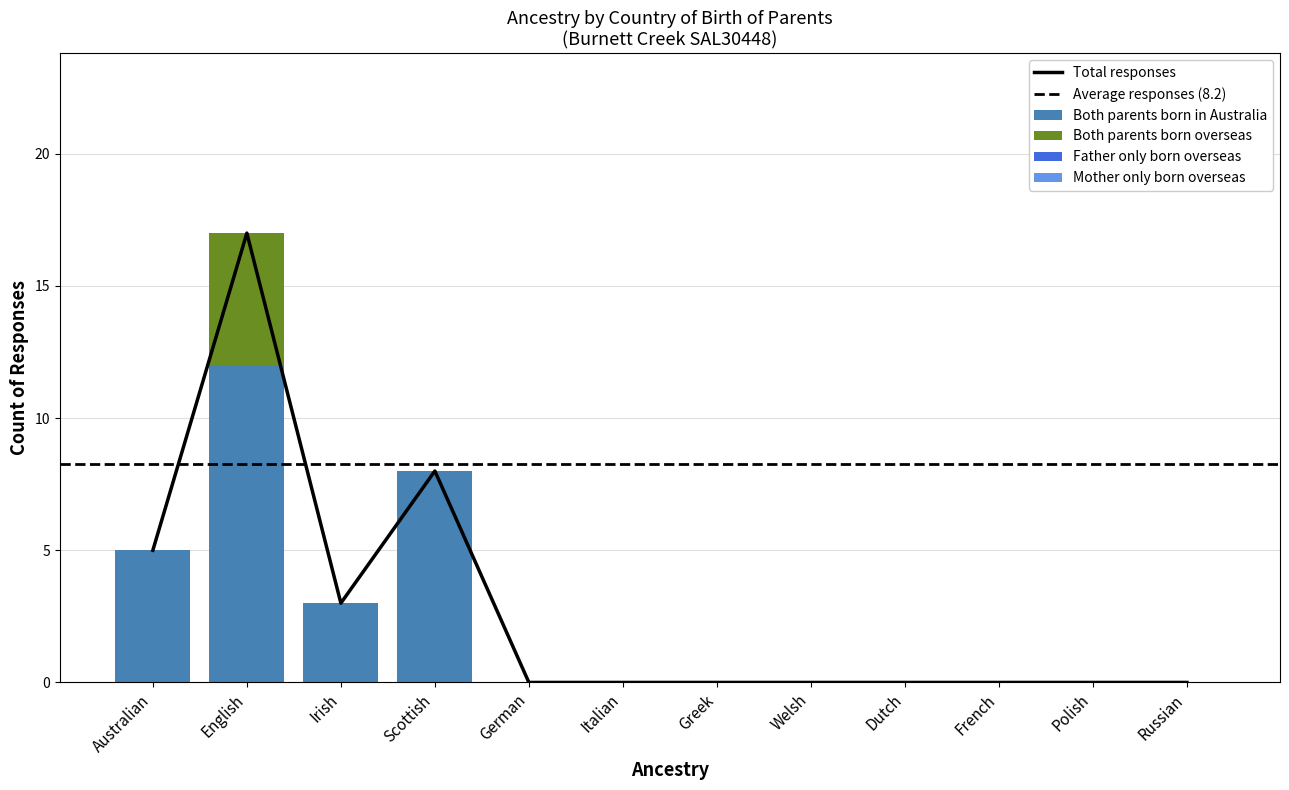

Reading left to right, list all the values displayed in this chart.

Both parents born overseas: Australian=0	English=5	Irish=0	Scottish=0	German=0	Italian=0	Greek=0	Welsh=0	Dutch=0	French=0	Polish=0	Russian=0
Both parents born in Australia: Australian=5	English=12	Irish=3	Scottish=8	German=0	Italian=0	Greek=0	Welsh=0	Dutch=0	French=0	Polish=0	Russian=0